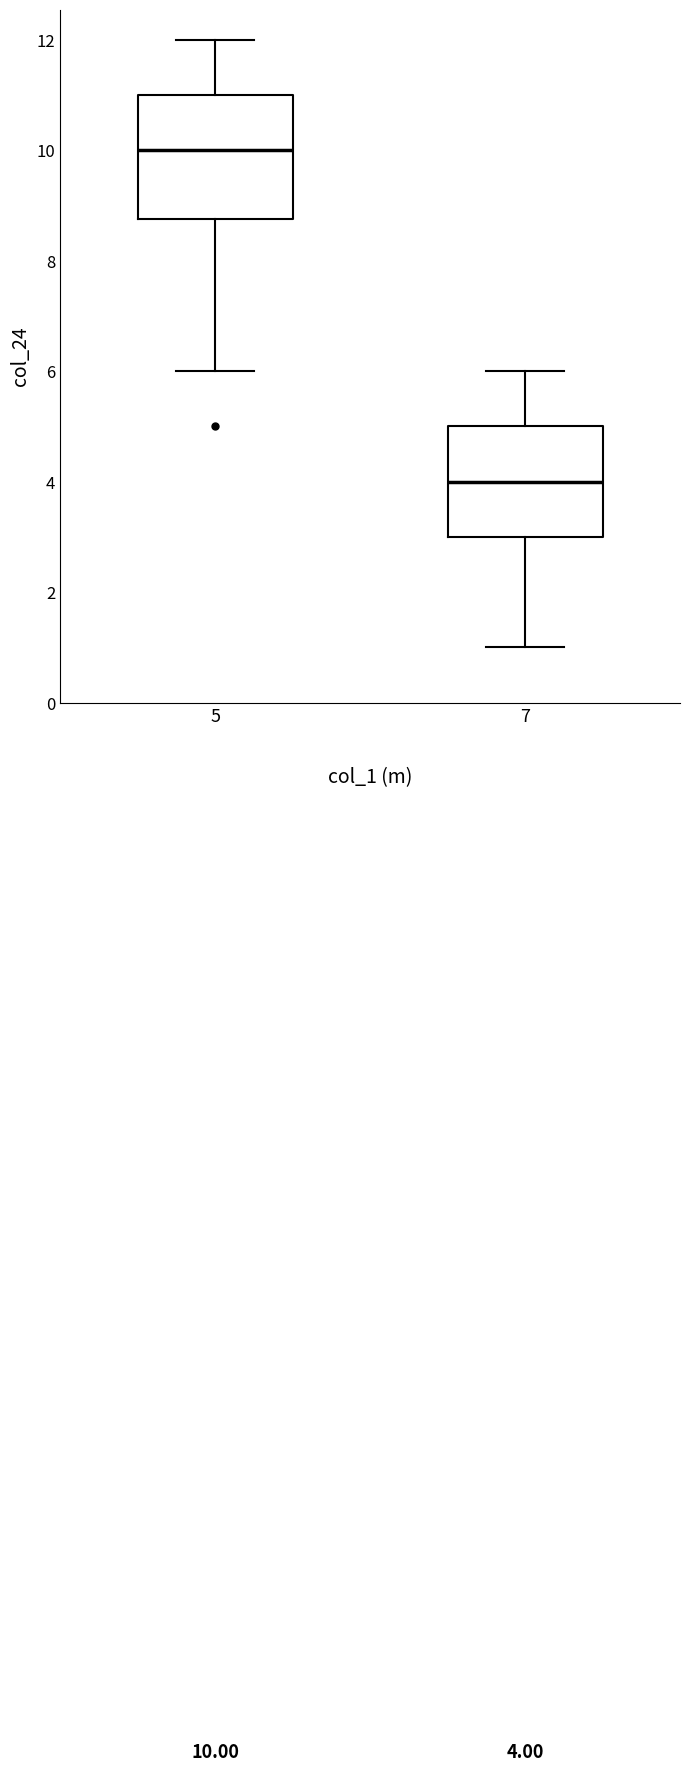

Which box's median line is the highest?

5